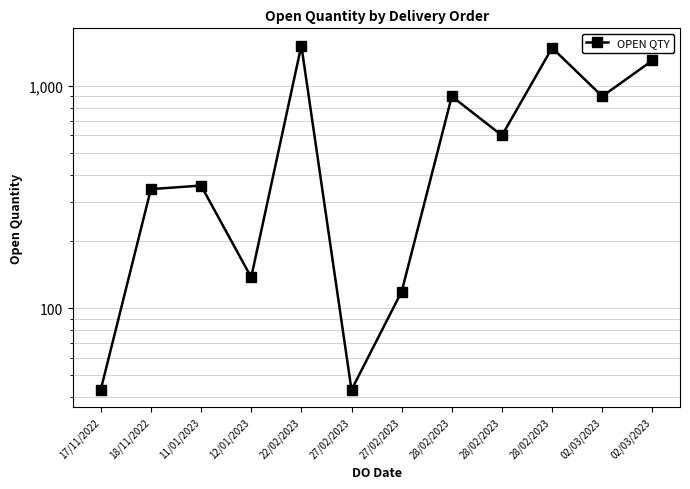

Which label corresponds to the smallest value in the chart?

17/11/2022